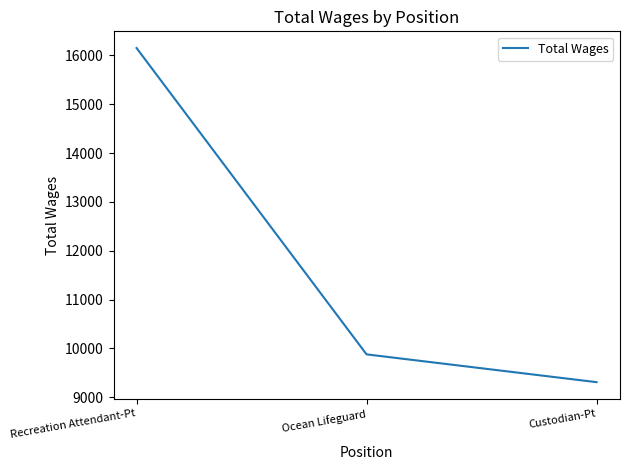

What position from the right is Custodian-Pt?

1